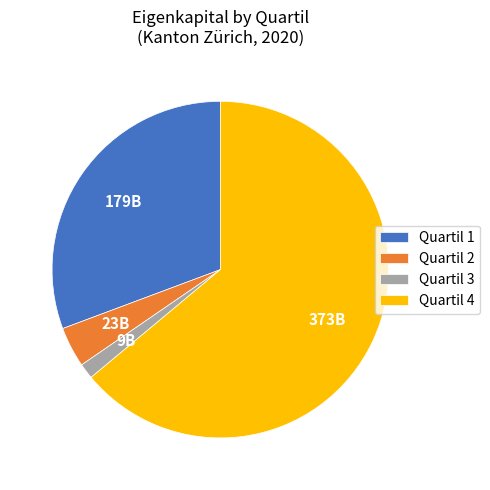

Between Quartil 4 and Quartil 1, which is larger?

Quartil 4